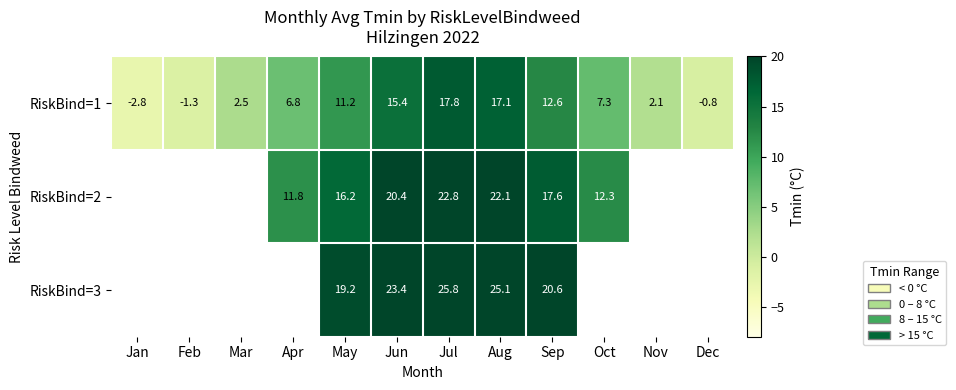

How many values in RiskBind=1 are above zero?

9